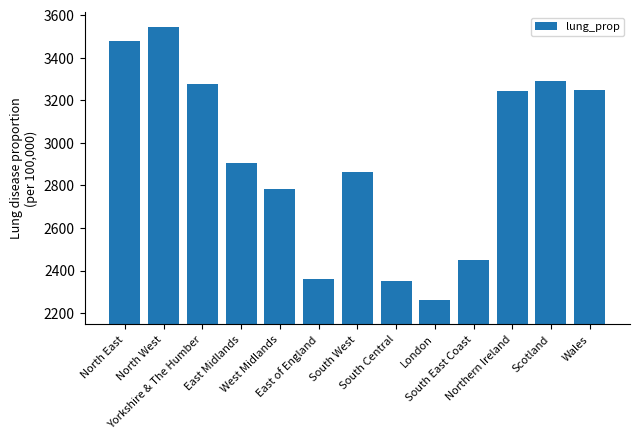

What is the smallest value displayed?

2260.6